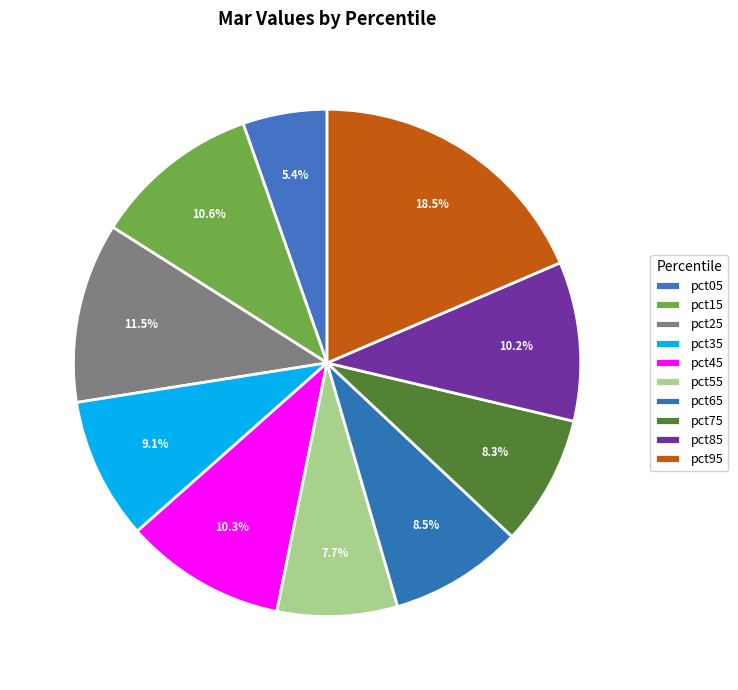

Count the number of slices in the pie.

10